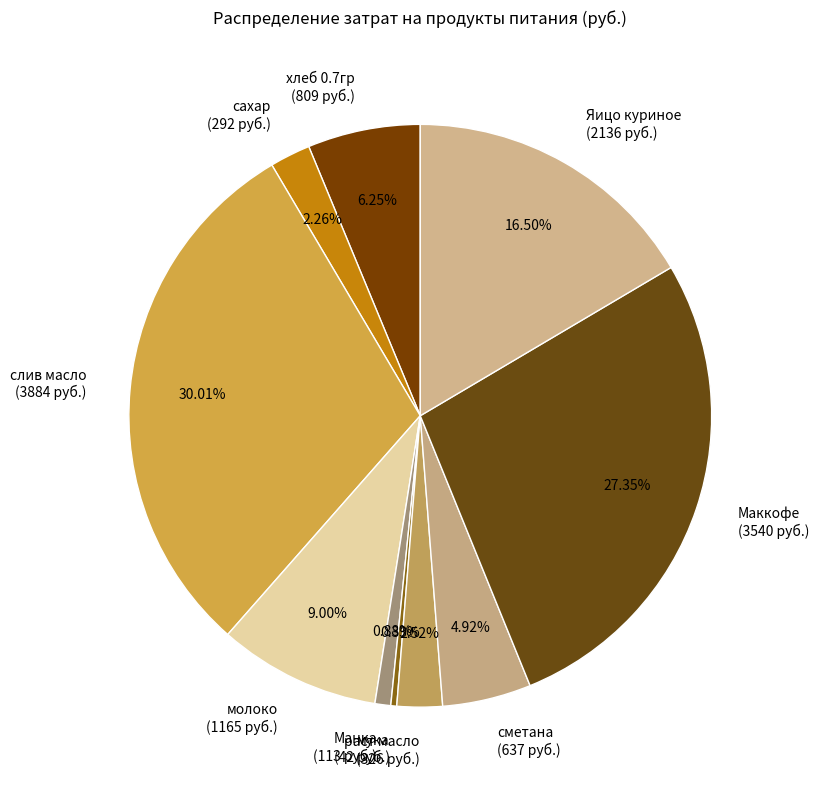

How many segments does this pie chart have?

10